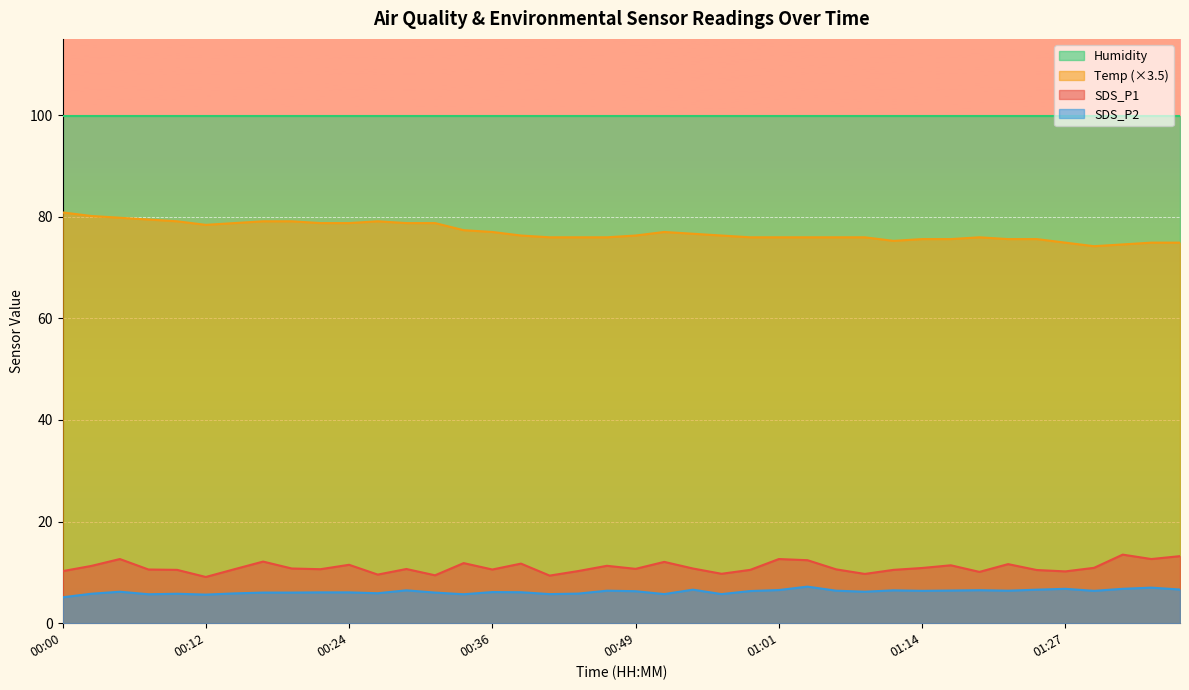

The value of SDS_P1 at 00:44 is 2.5. True or false?

False